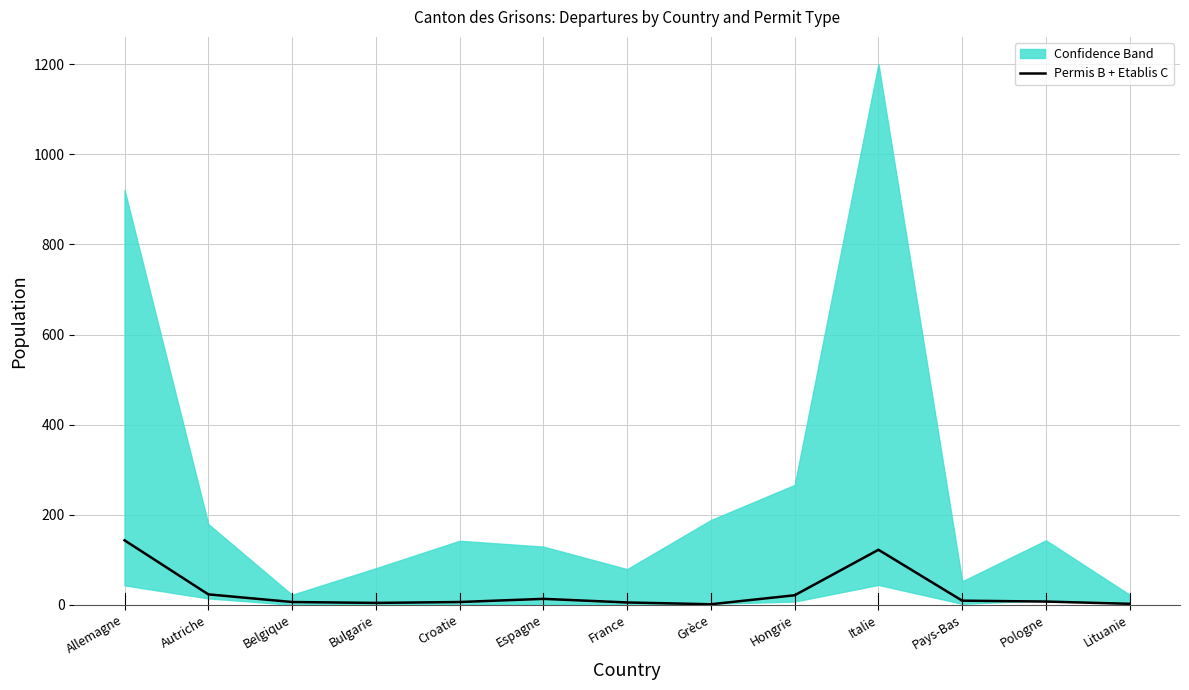

Reading left to right, what are all the values shown in this chart?

143	23	6	4	6	13	5	1	21	122	9	7	2